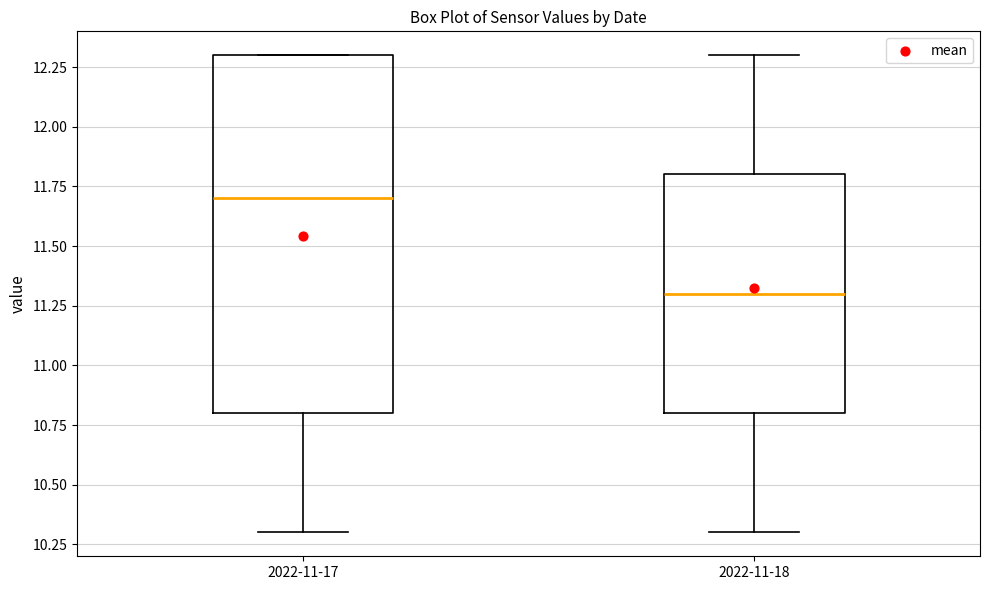

Reading left to right, read every box against the y-axis: the position of its median line, the range the box covers, and the ends of its whiskers. The values are not printed on the chart, so give them approximately, as read against the axis.

2022-11-17: median 11.7, box 10.8 to 12.3, whiskers 10.3 to 12.3
2022-11-18: median 11.3, box 10.8 to 11.8, whiskers 10.3 to 12.3